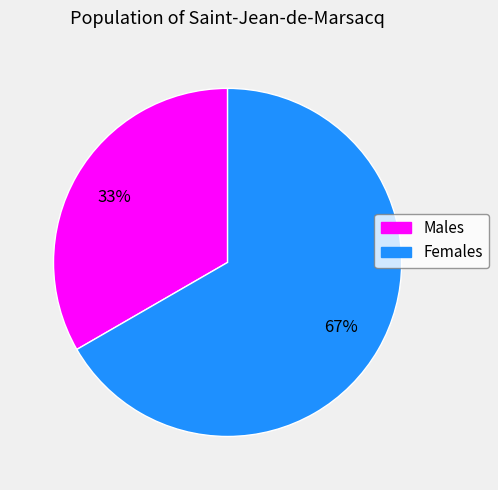

What percentage is the Females slice, to the nearest percent?

67%